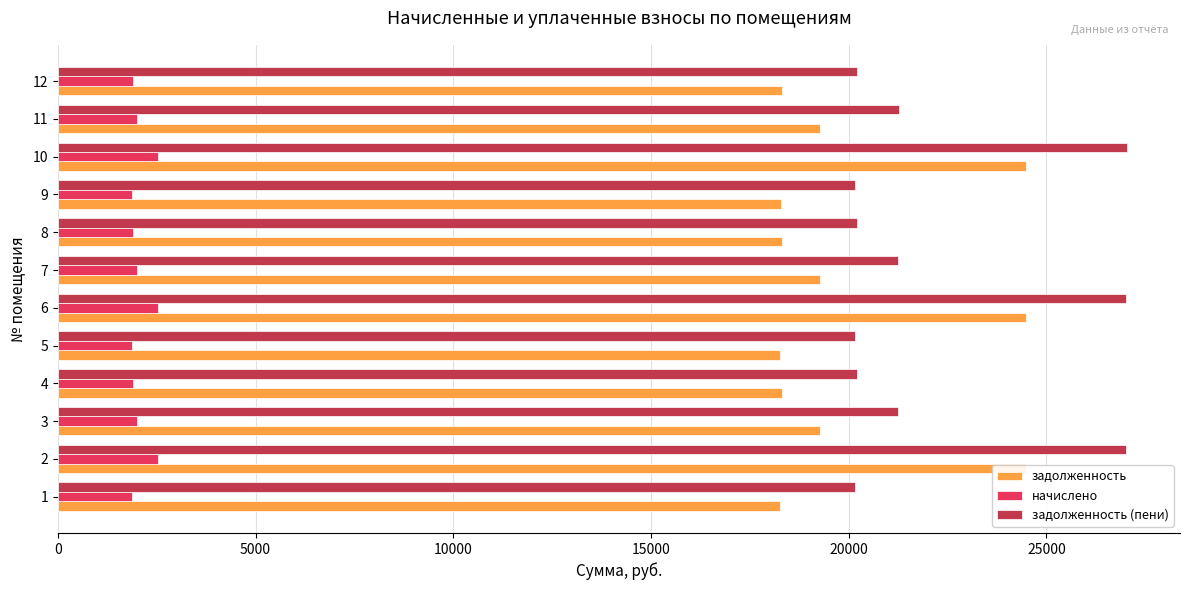

The value of задолженность (пени) at 9 is 20164.7. True or false?

True